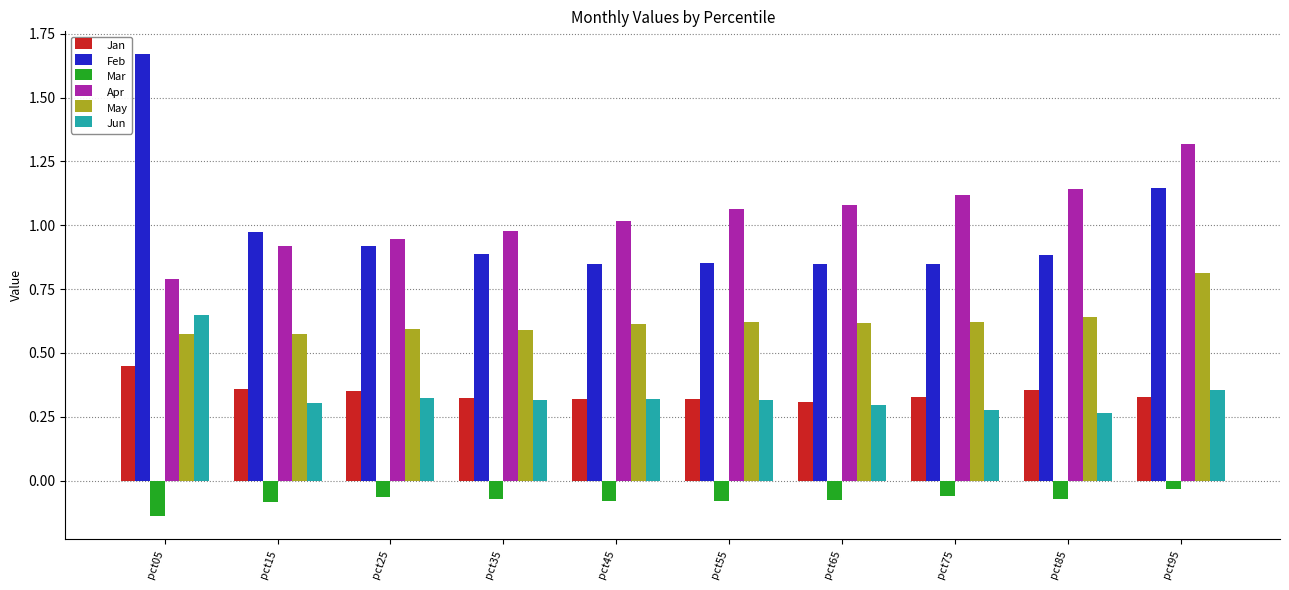

How many groups of bars are there?

10